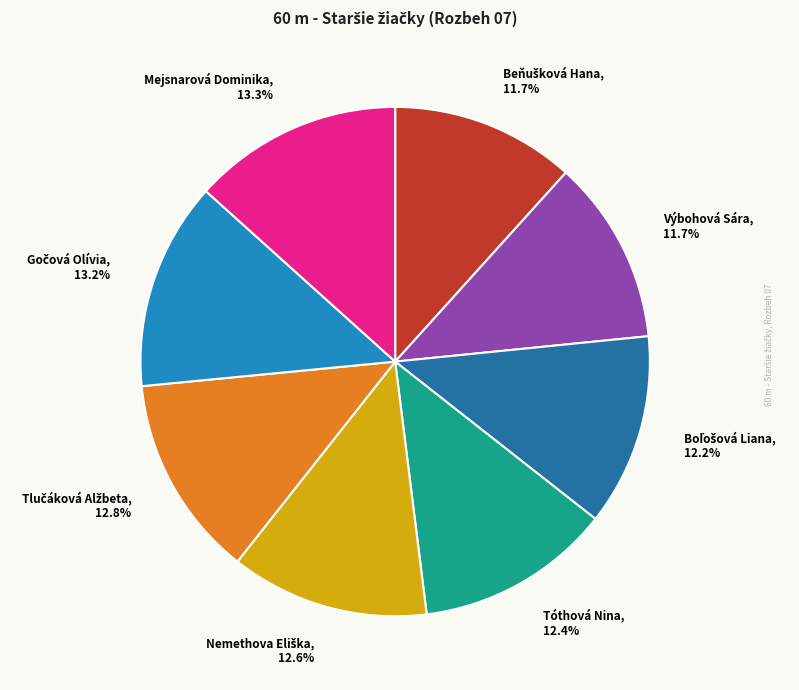

Approximately how many times larger is the value at Výbohová Sára compared to Mejsnarová Dominika?

0.9